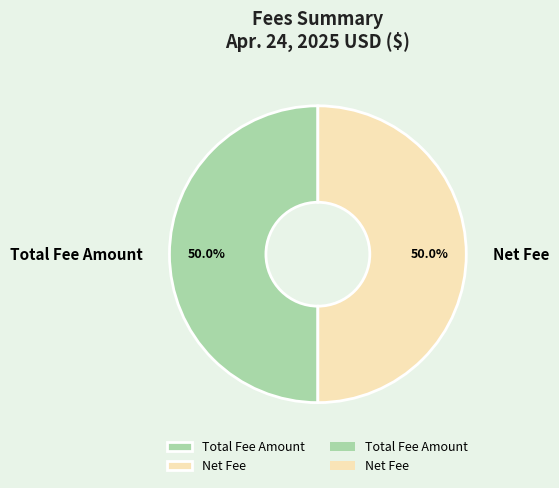

Is the sum of Net Fee and Total Fee Amount greater than half?

Yes